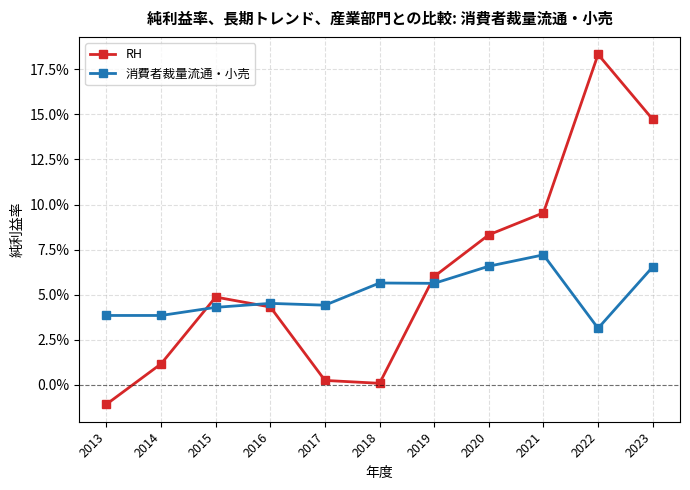

What is the sum of all RH values?

0.7